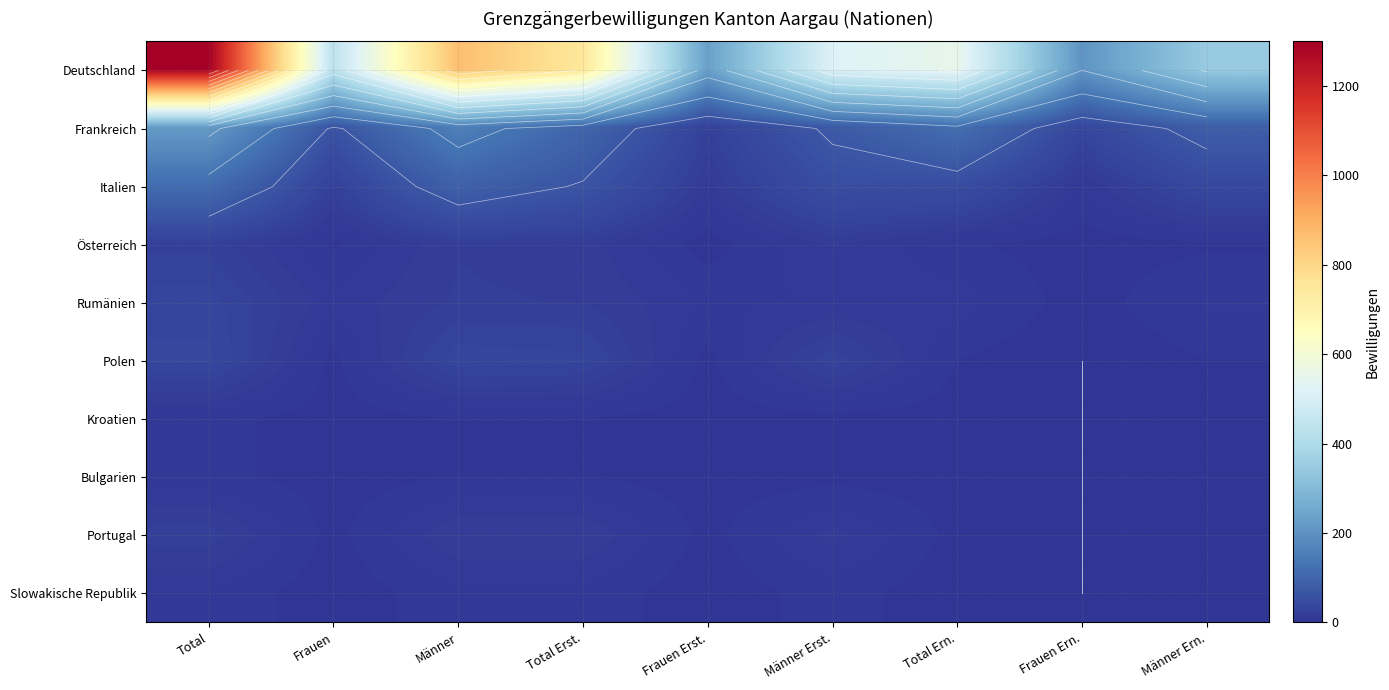

The value of Portugal at Total is 23. True or false?

True